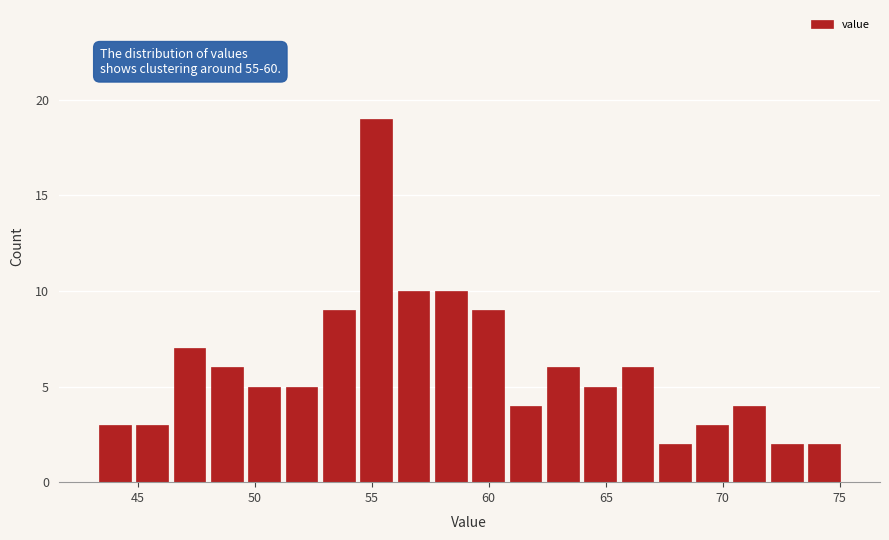

Around what value on the x-axis is the tallest bar? Give the approximate position of its centre, as read against the axis.

55.0